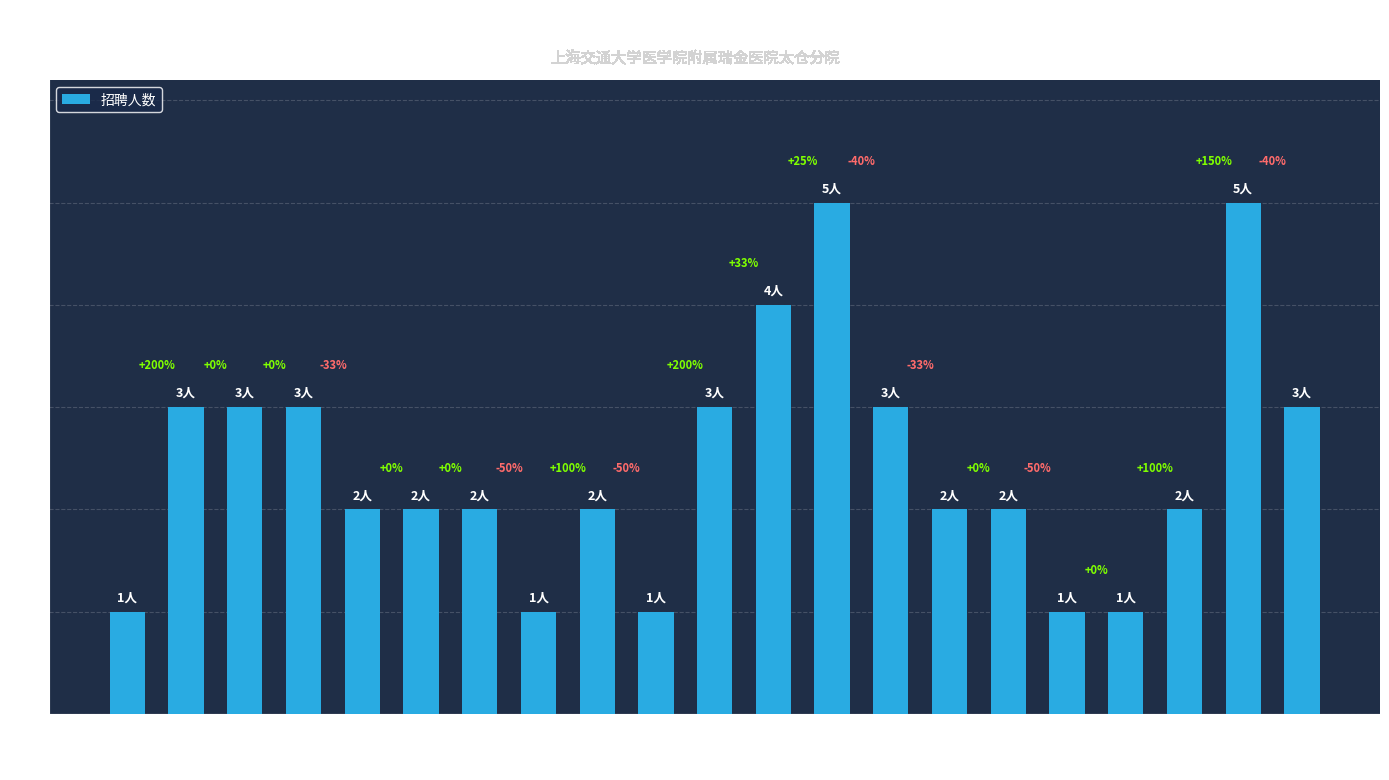

At which label is the value closest to 3?

肾脏内科